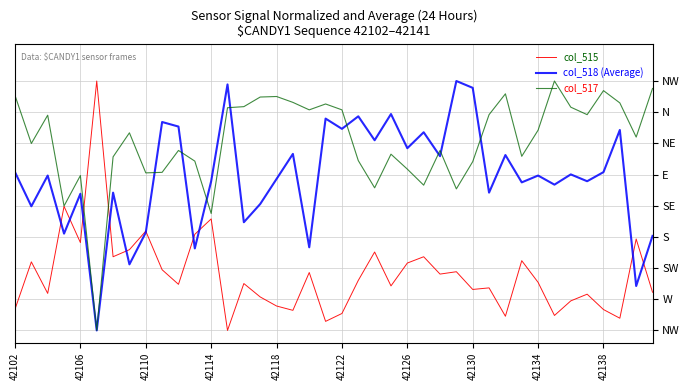

What is the greatest value displayed?

1.0